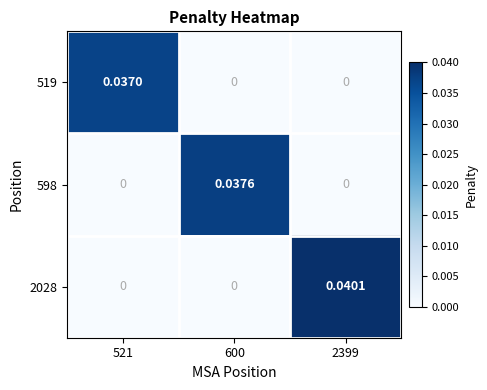

Is the value of 519 at 2399 greater than the value of 2028 at 2399?

No